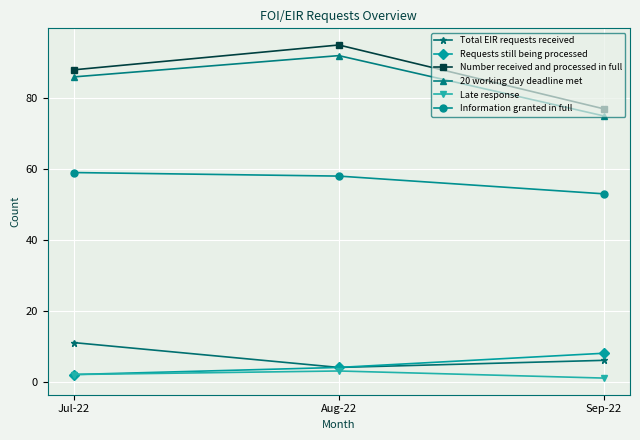

What is the total value across all series at Jul-22?

248